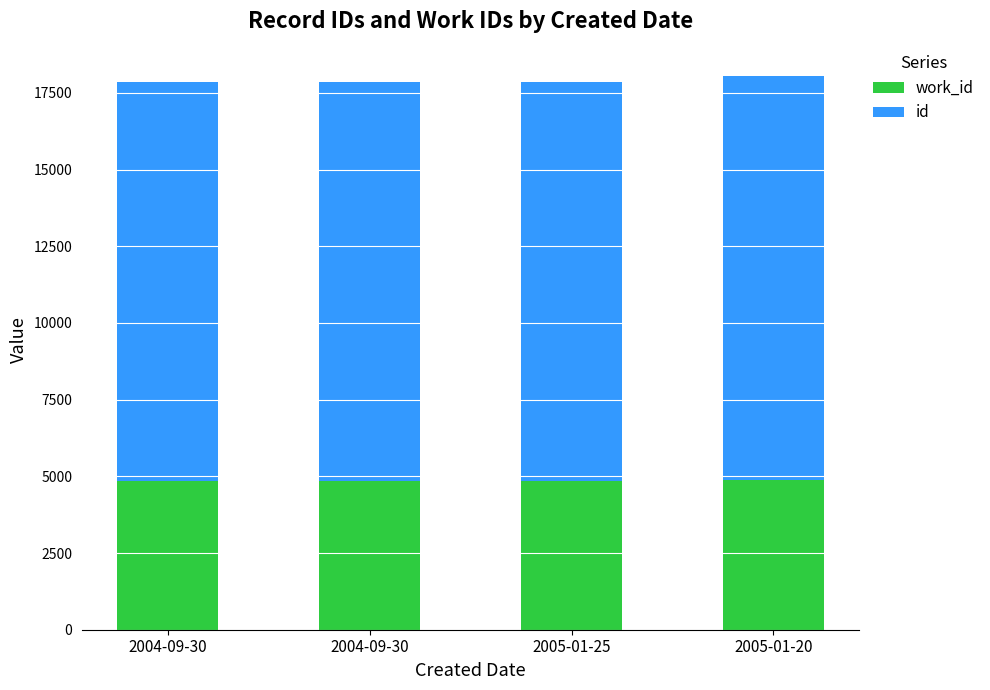

True or false: id has a value of 13141 at 2005-01-20.

True